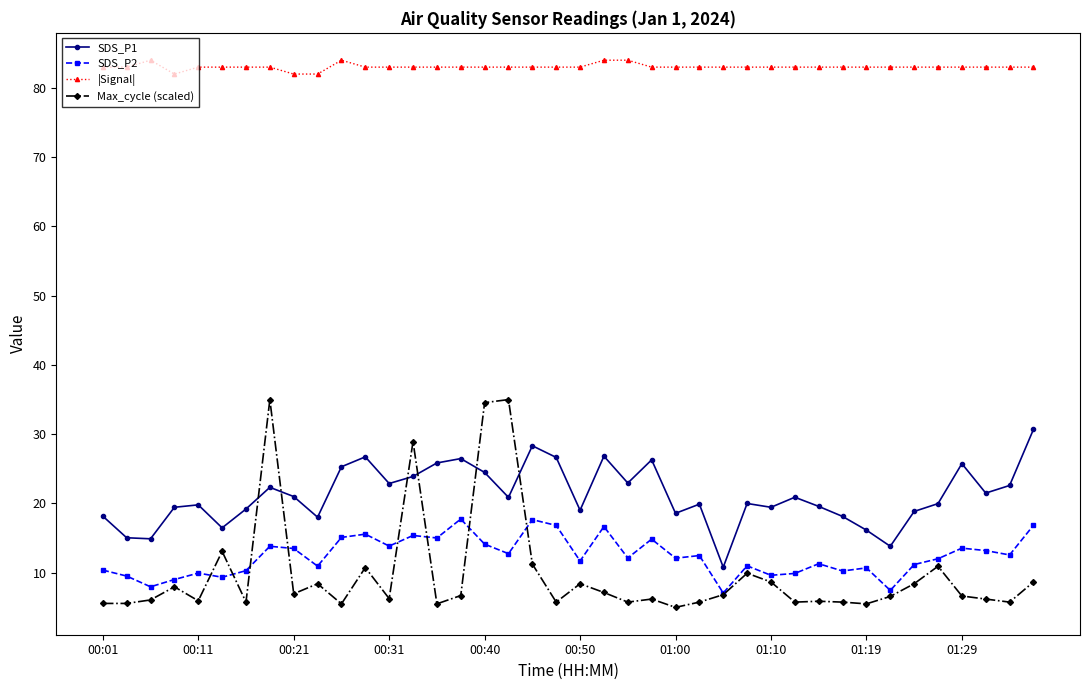

Rank the series by their maximum value, from highest to lowest.

|Signal|, Max_cycle (scaled), SDS_P1, SDS_P2